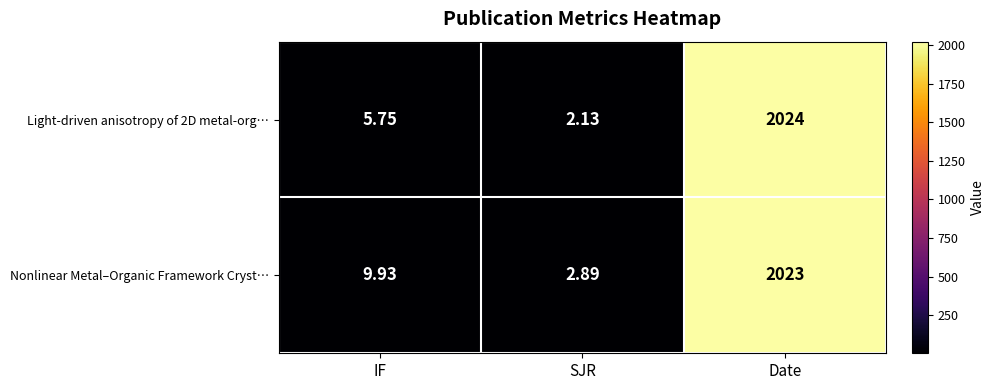

Which series has the largest total across all categories?

Nonlinear Metal–Organic Framework Cryst…